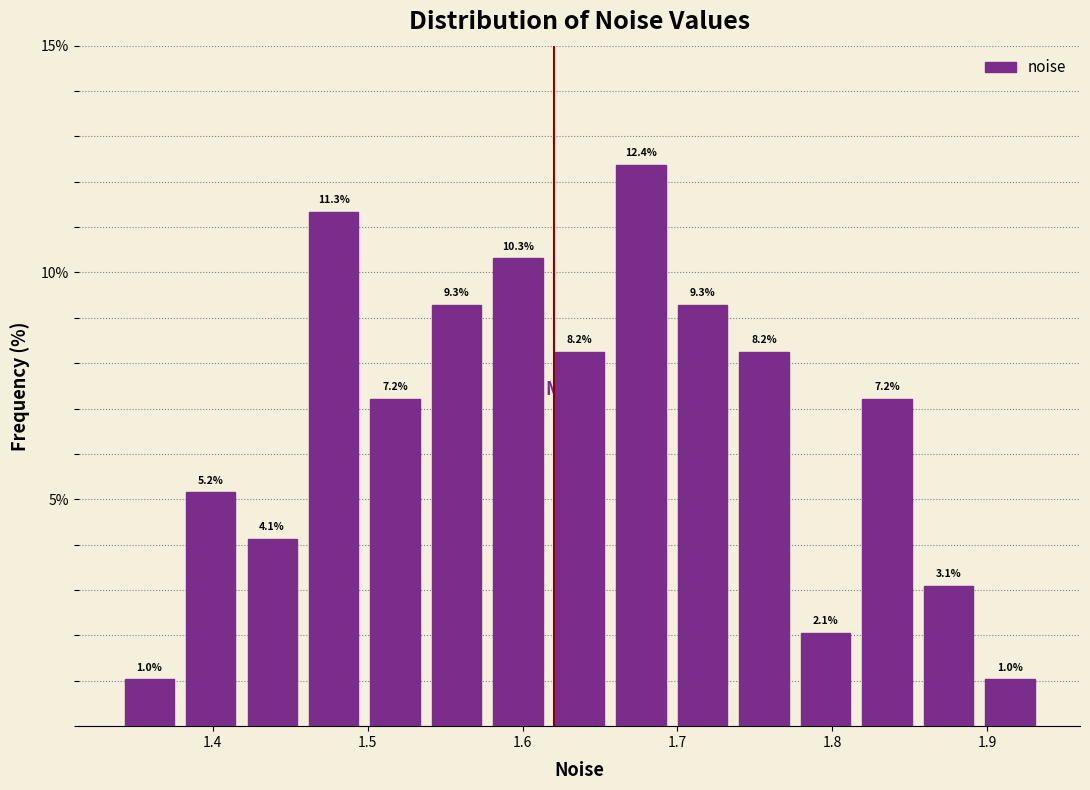

Around what value on the x-axis is the tallest bar? Give the approximate position of its centre, as read against the axis.

1.68